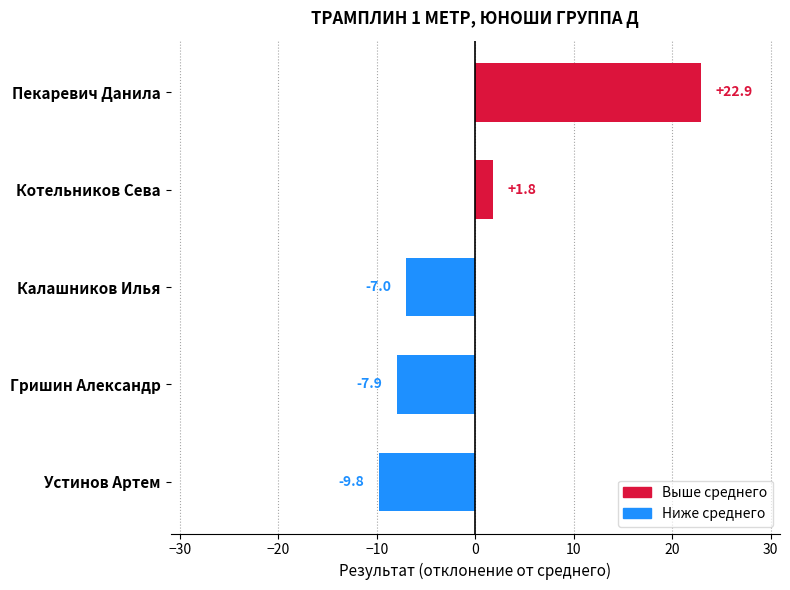

What is the change in value from Устинов Артем to Котельников Сева?

+11.6